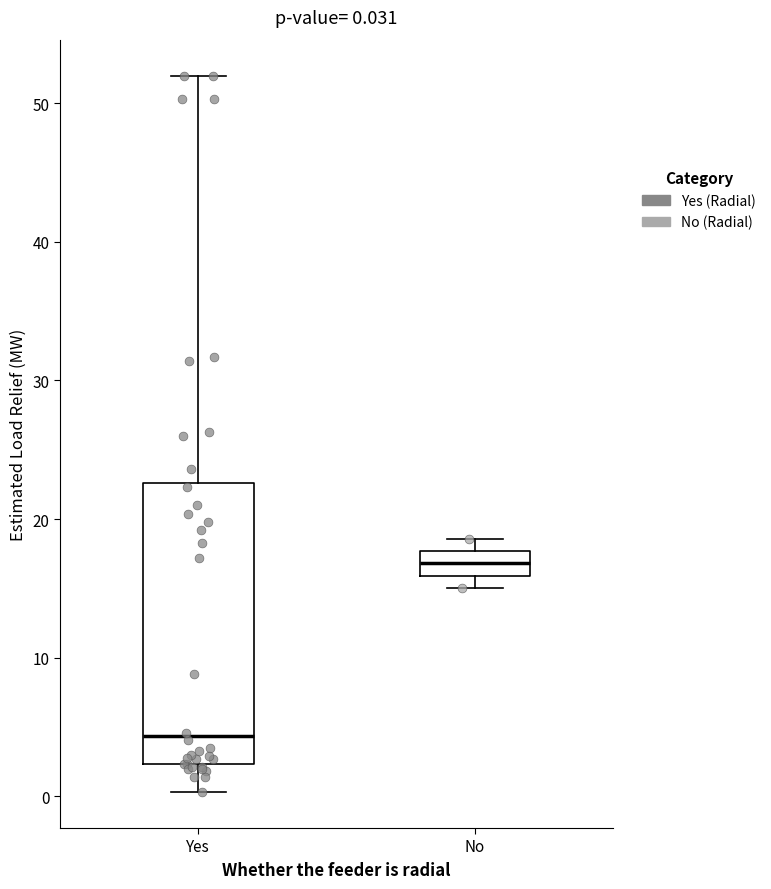

Which box's median line is the lowest?

Yes